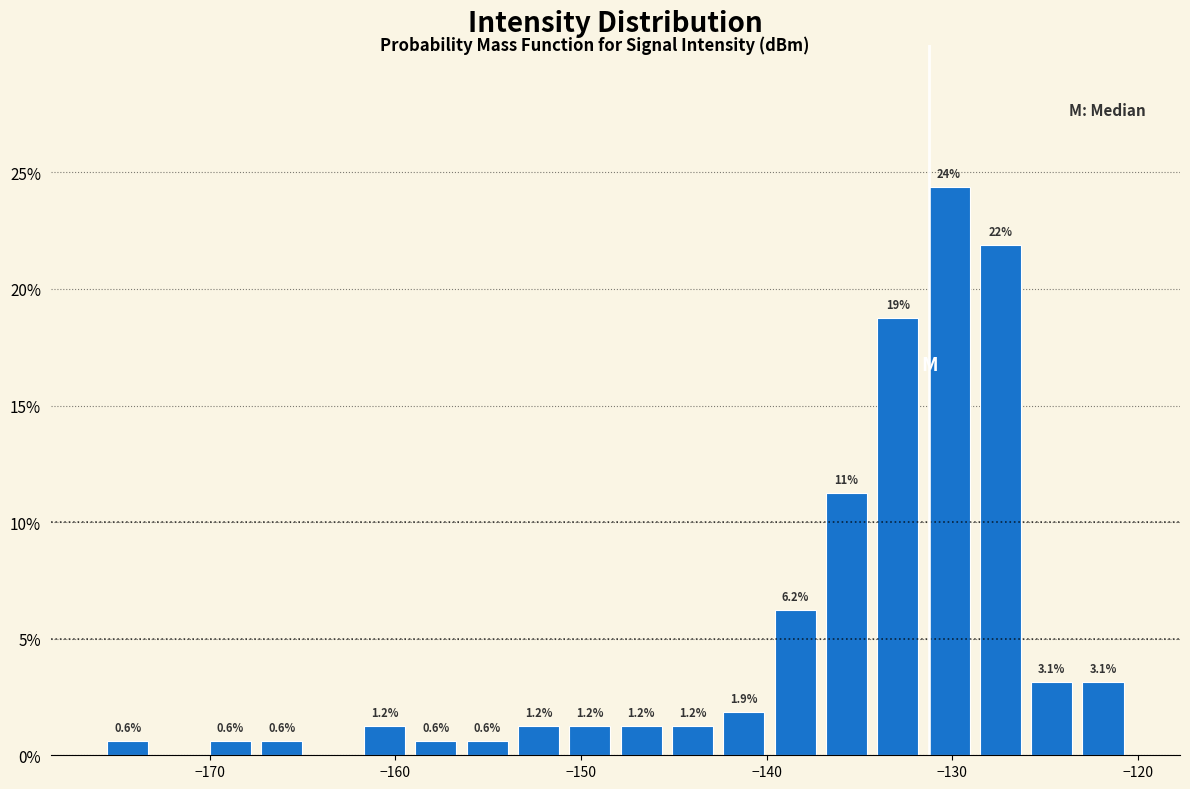

Read against the x-axis, roughly where is the centre of the tallest bar?

-130